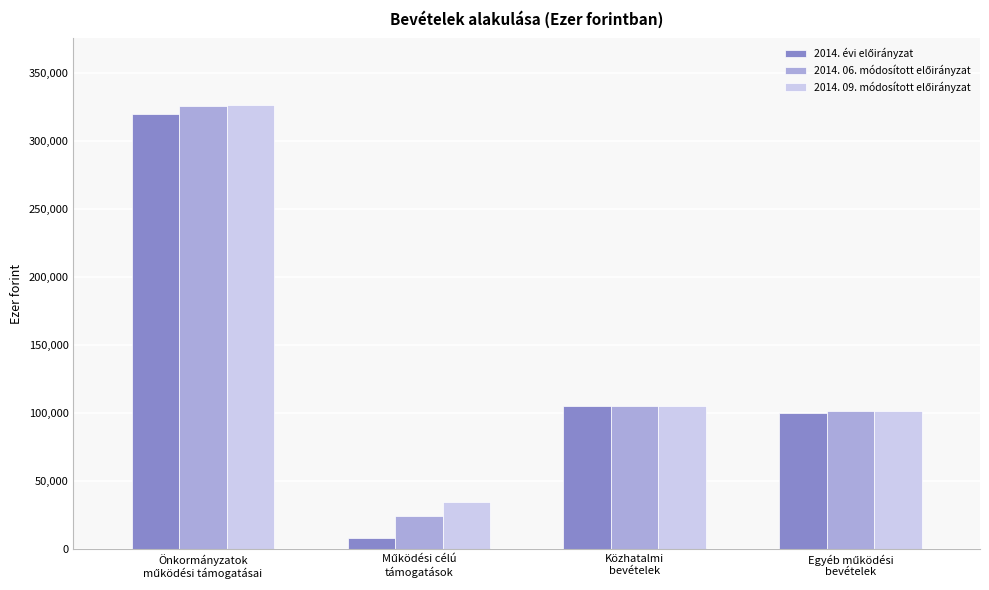

What is the minimum value shown in the chart?

8592